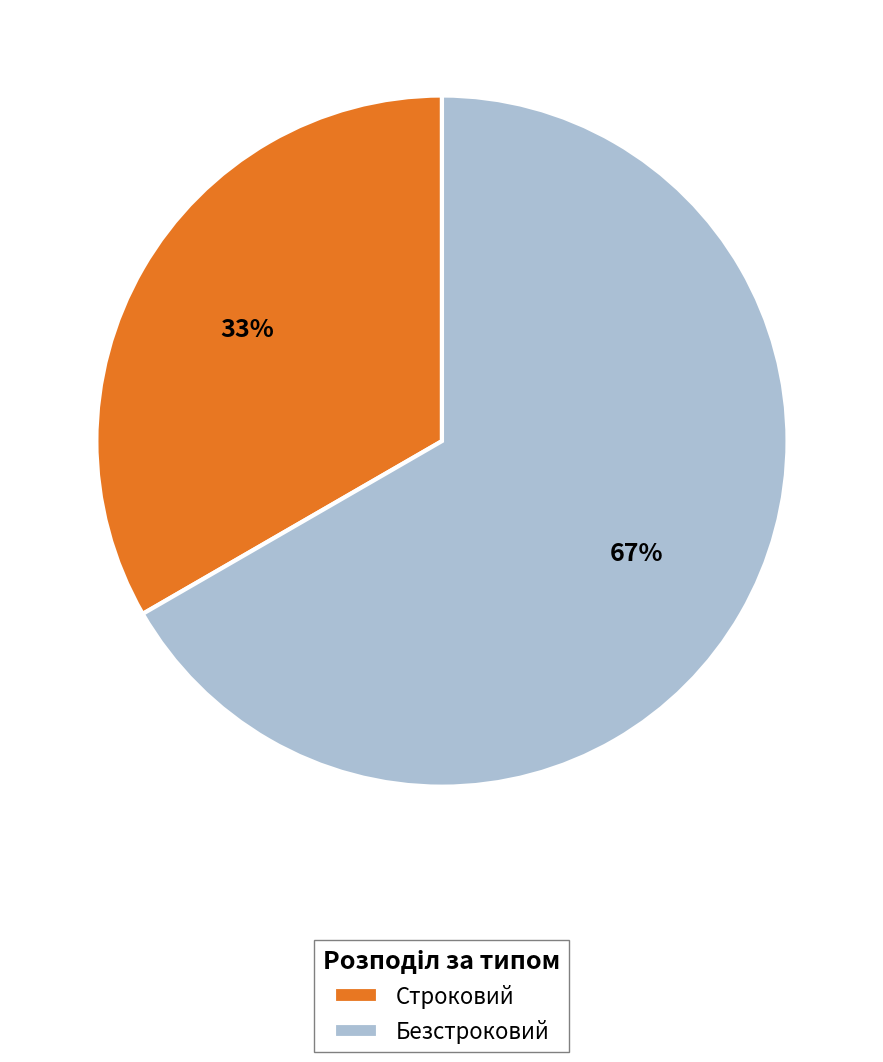

True or false: Строковий accounts for 33% of the total.

True